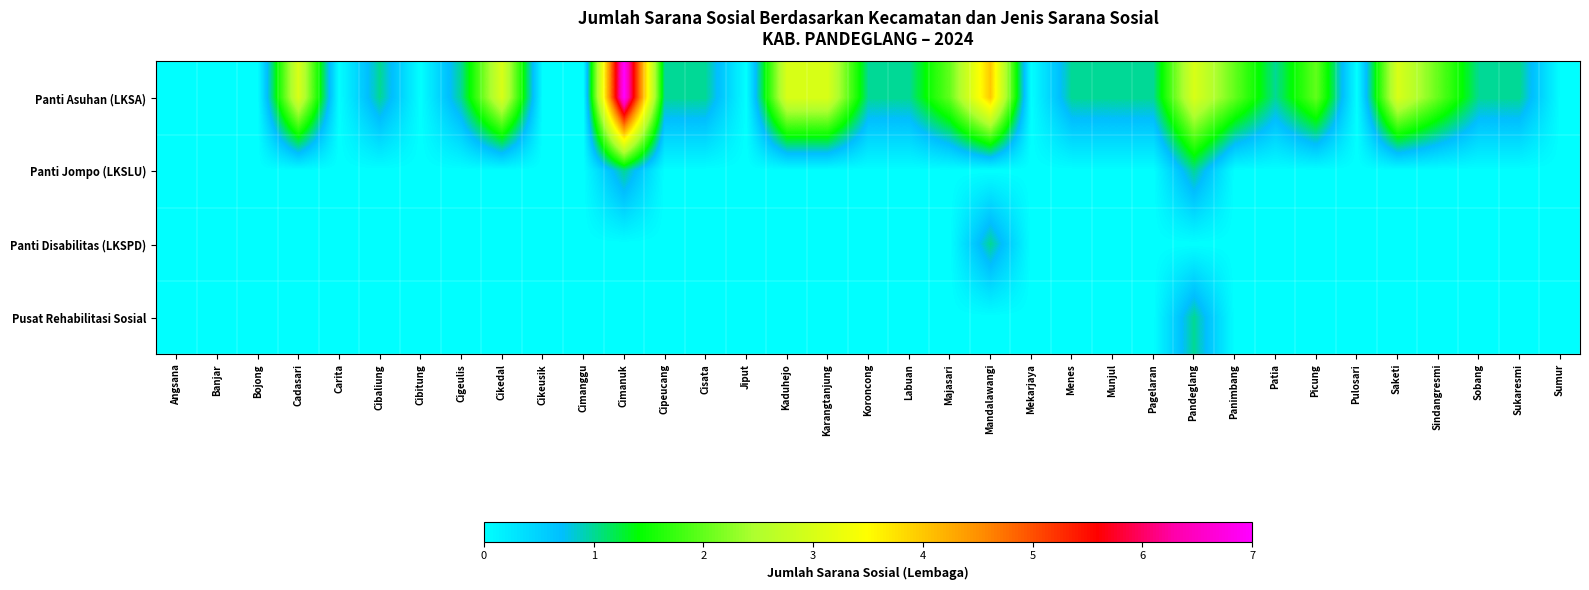

Reading left to right, list all the values displayed in this chart.

Panti Asuhan (LKSA): Angsana=0	Banjar=0	Bojong=0	Cadasari=3	Carita=0	Cibaliung=1	Cibitung=0	Cigeulis=1	Cikedal=3	Cikeusik=0	Cimanggu=0	Cimanuk=7	Cipeucang=1	Cisata=1	Jiput=0	Kaduhejo=3	Karangtanjung=3	Koroncong=1	Labuan=1	Majasari=2	Mandalawangi=4	Mekarjaya=0	Menes=1	Munjul=1	Pagelaran=1	Pandeglang=3	Panimbang=2	Patia=1	Picung=2	Pulosari=0	Saketi=3	Sindangresmi=2	Sobang=1	Sukaresmi=1	Sumur=0
Panti Jompo (LKSLU): Angsana=0	Banjar=0	Bojong=0	Cadasari=0	Carita=0	Cibaliung=0	Cibitung=0	Cigeulis=0	Cikedal=0	Cikeusik=0	Cimanggu=0	Cimanuk=1	Cipeucang=0	Cisata=0	Jiput=0	Kaduhejo=0	Karangtanjung=0	Koroncong=0	Labuan=0	Majasari=0	Mandalawangi=0	Mekarjaya=0	Menes=0	Munjul=0	Pagelaran=0	Pandeglang=1	Panimbang=0	Patia=0	Picung=0	Pulosari=0	Saketi=0	Sindangresmi=0	Sobang=0	Sukaresmi=0	Sumur=0
Panti Disabilitas (LKSPD): Angsana=0	Banjar=0	Bojong=0	Cadasari=0	Carita=0	Cibaliung=0	Cibitung=0	Cigeulis=0	Cikedal=0	Cikeusik=0	Cimanggu=0	Cimanuk=0	Cipeucang=0	Cisata=0	Jiput=0	Kaduhejo=0	Karangtanjung=0	Koroncong=0	Labuan=0	Majasari=0	Mandalawangi=1	Mekarjaya=0	Menes=0	Munjul=0	Pagelaran=0	Pandeglang=0	Panimbang=0	Patia=0	Picung=0	Pulosari=0	Saketi=0	Sindangresmi=0	Sobang=0	Sukaresmi=0	Sumur=0
Pusat Rehabilitasi Sosial: Angsana=0	Banjar=0	Bojong=0	Cadasari=0	Carita=0	Cibaliung=0	Cibitung=0	Cigeulis=0	Cikedal=0	Cikeusik=0	Cimanggu=0	Cimanuk=0	Cipeucang=0	Cisata=0	Jiput=0	Kaduhejo=0	Karangtanjung=0	Koroncong=0	Labuan=0	Majasari=0	Mandalawangi=0	Mekarjaya=0	Menes=0	Munjul=0	Pagelaran=0	Pandeglang=1	Panimbang=0	Patia=0	Picung=0	Pulosari=0	Saketi=0	Sindangresmi=0	Sobang=0	Sukaresmi=0	Sumur=0